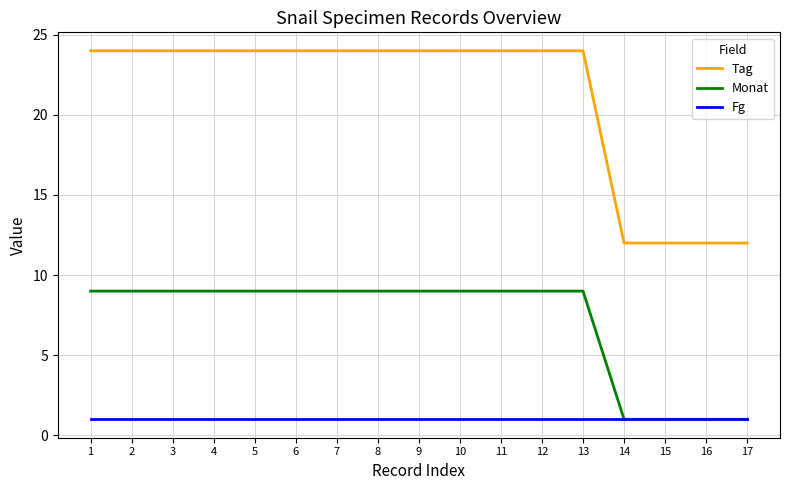

Which series has the largest total across all categories?

Tag